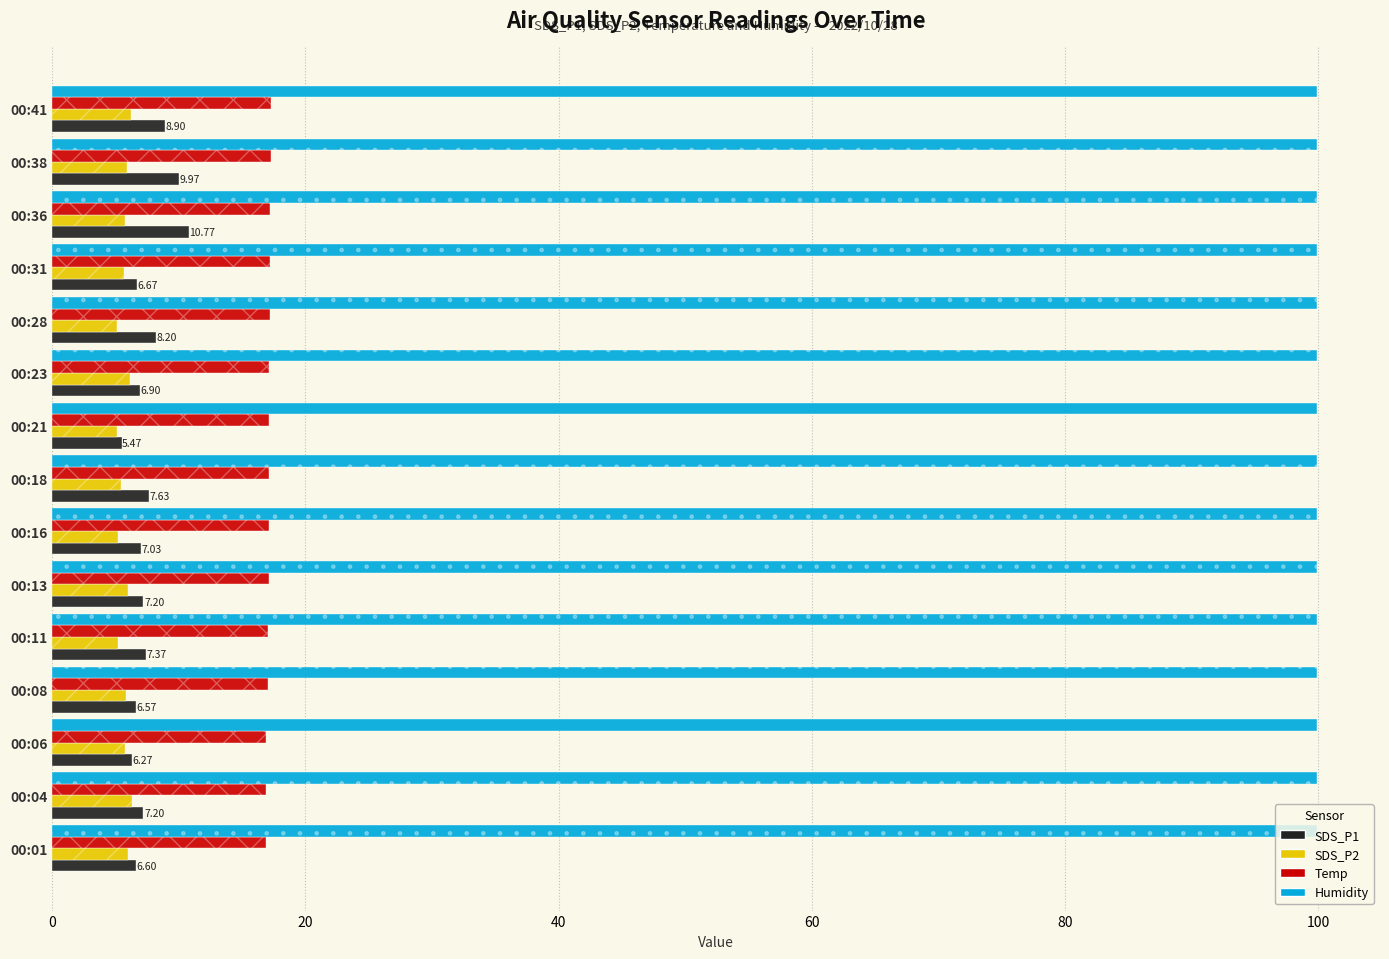

Does the chart contain any negative values?

No